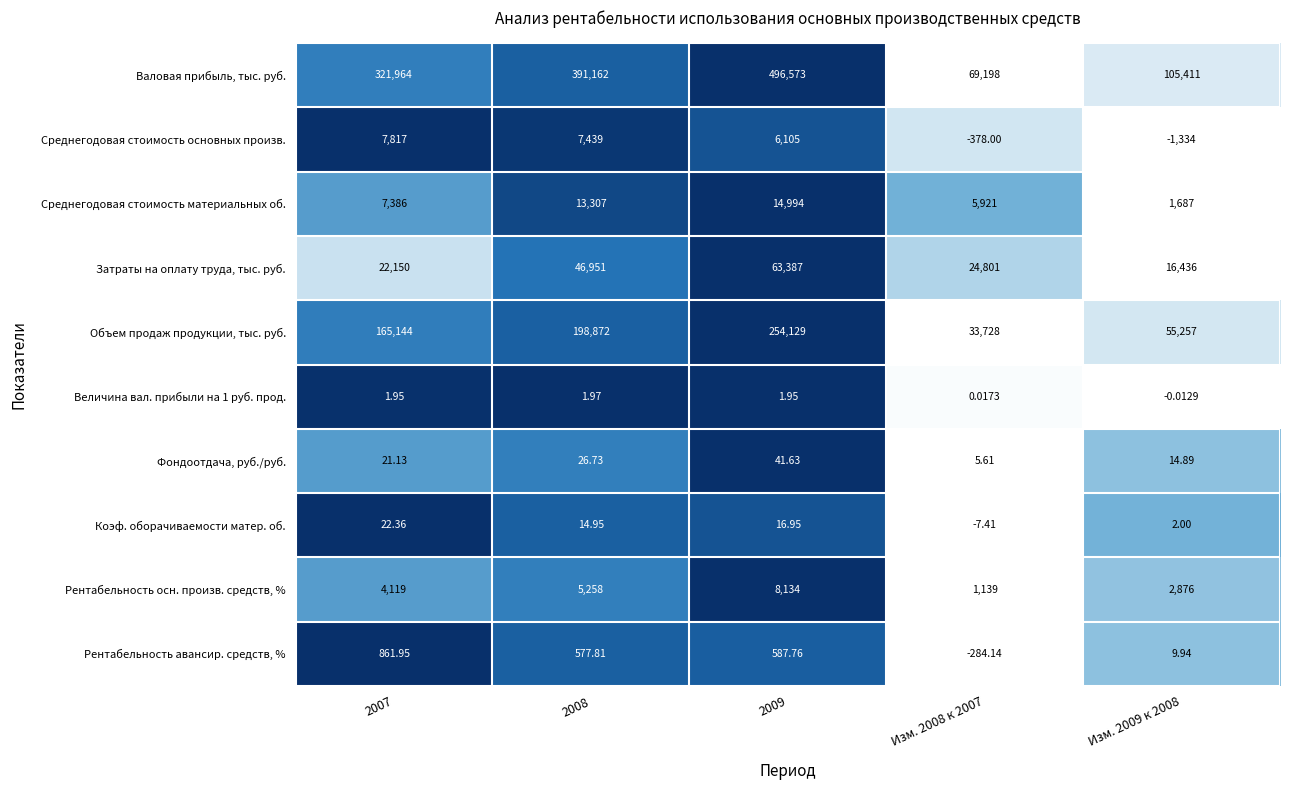

How many distinct data groups are displayed?

10